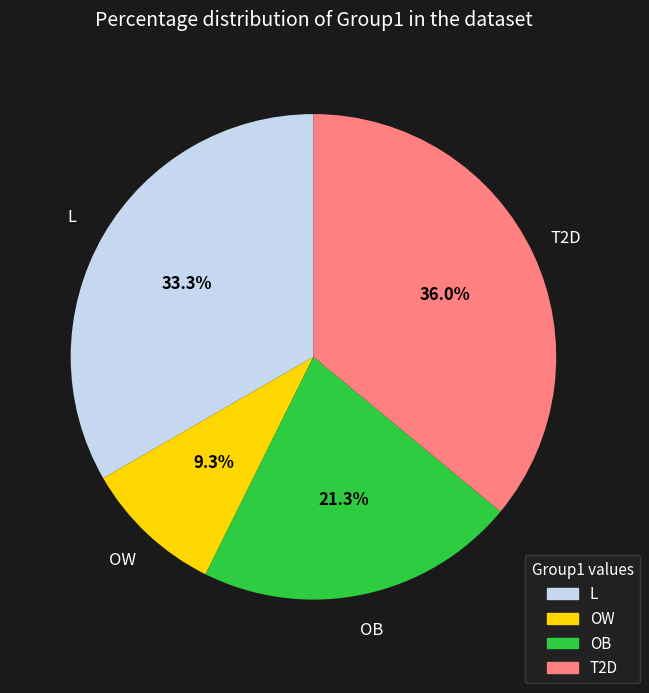

To the nearest percent, what is the difference between the OW and L slice percentages?

24%